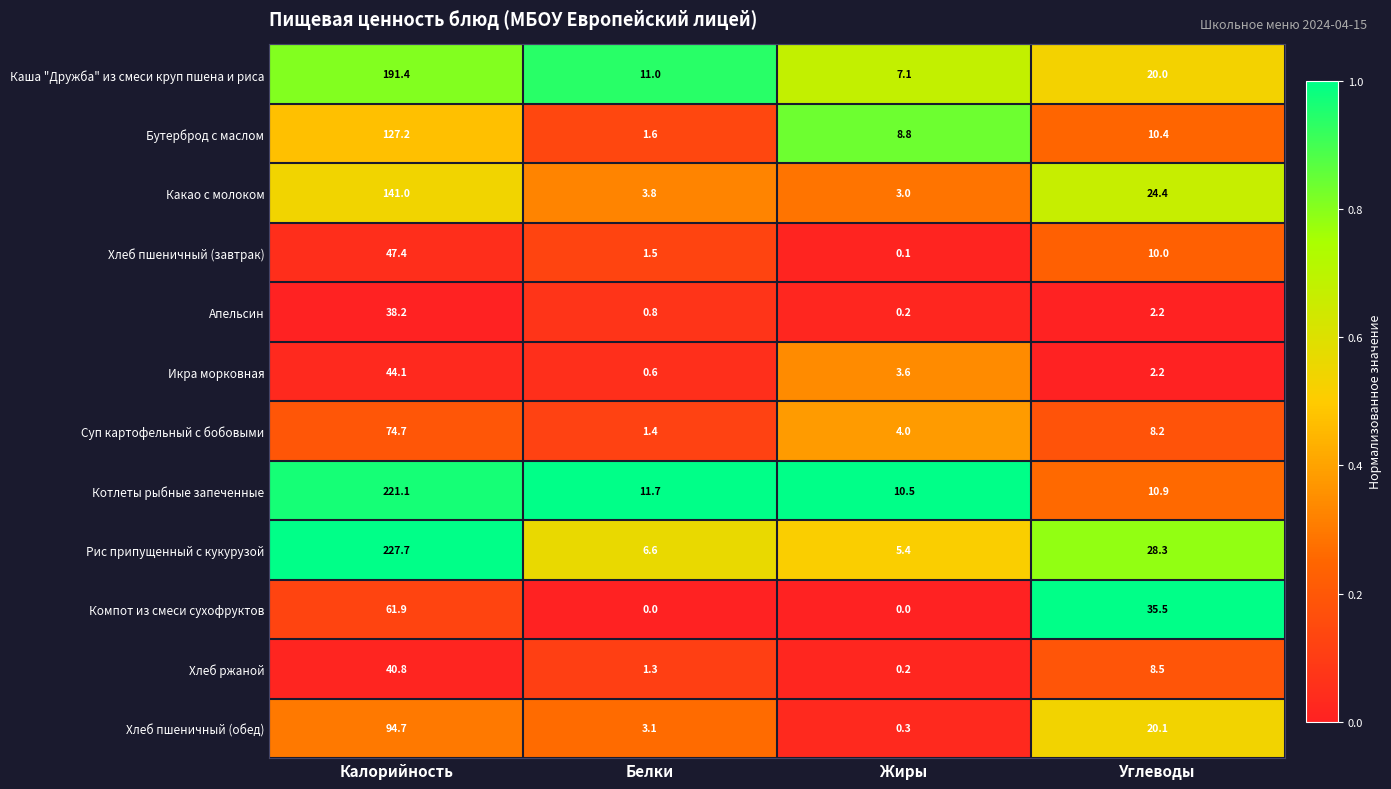

The Рис припущенный с кукурузой series shows 6.6 at Белки. True or false?

True